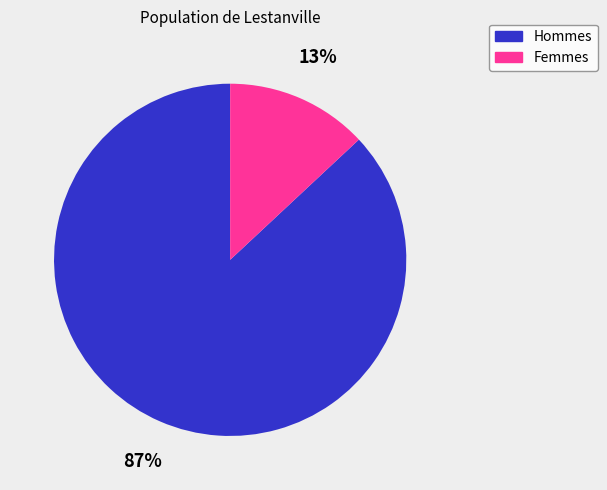

To the nearest percent, what is the average slice percentage?

50%